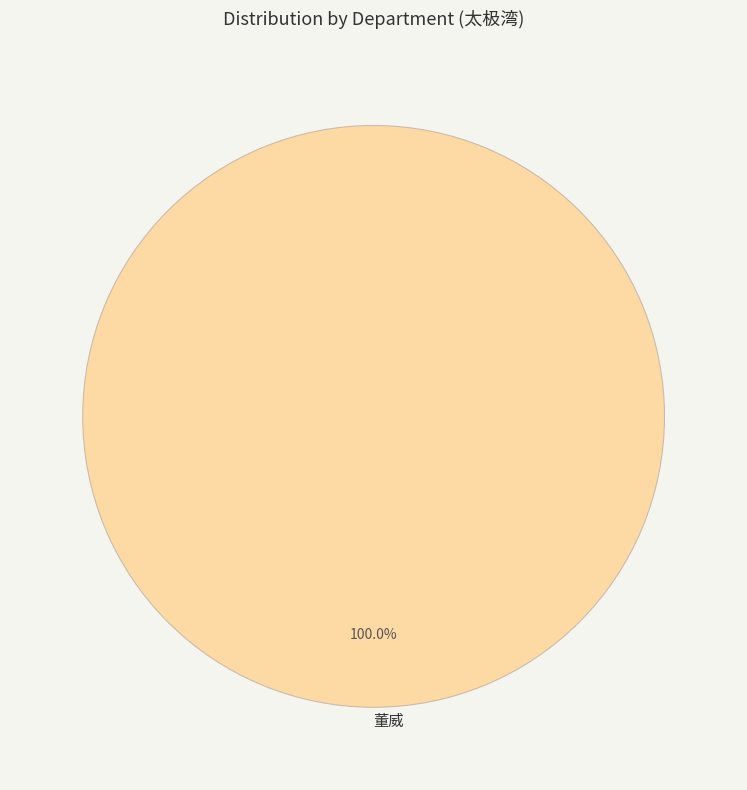

How many slices are in this pie chart?

1